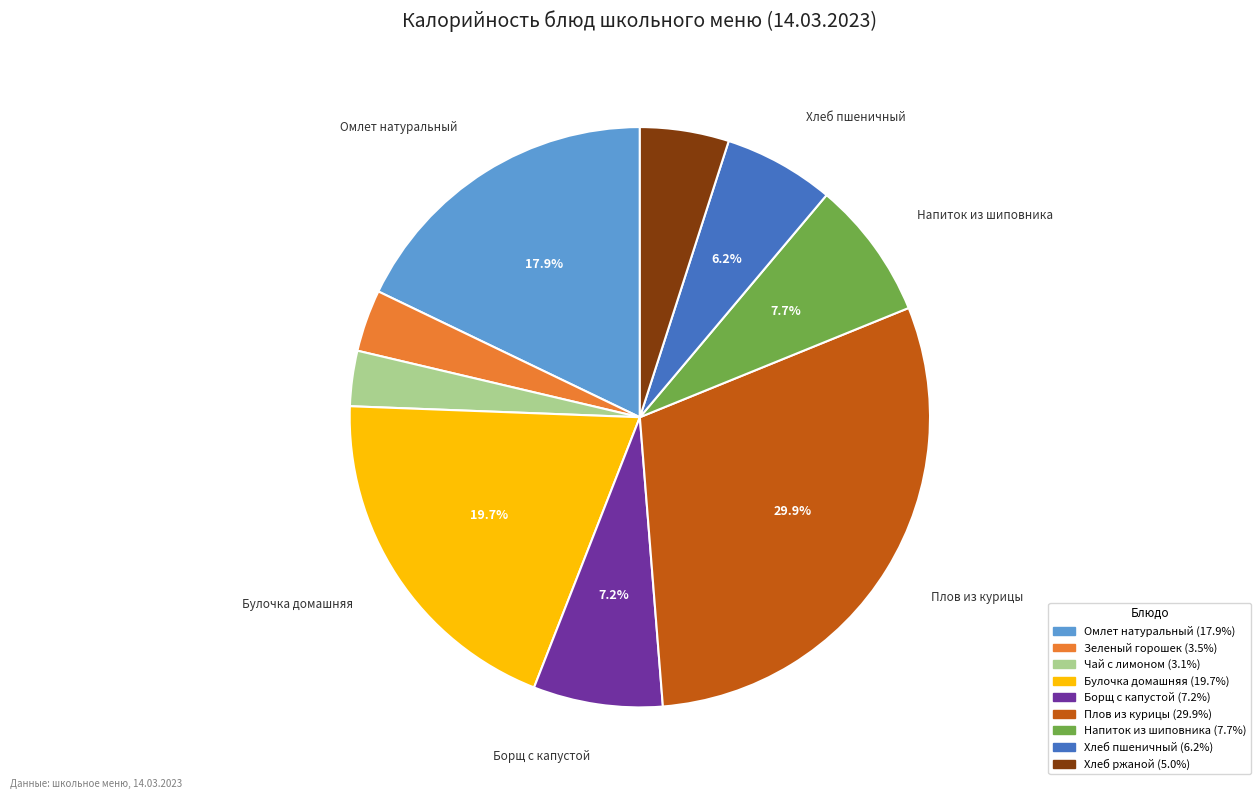

The Булочка домашняя slice represents 9% of the pie. True or false?

False